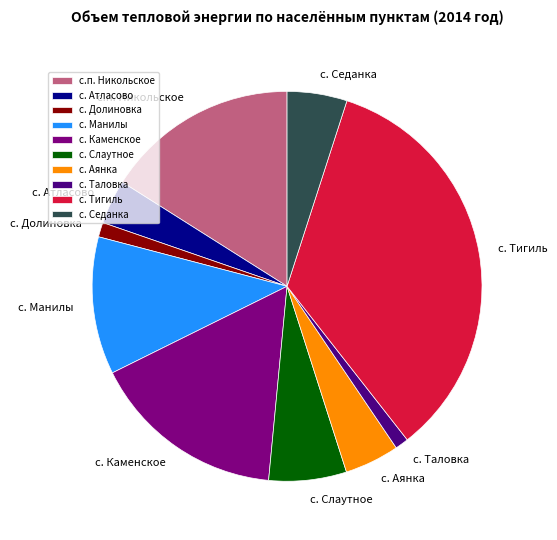

Is it true that с. Седанка is 16% of the pie?

False